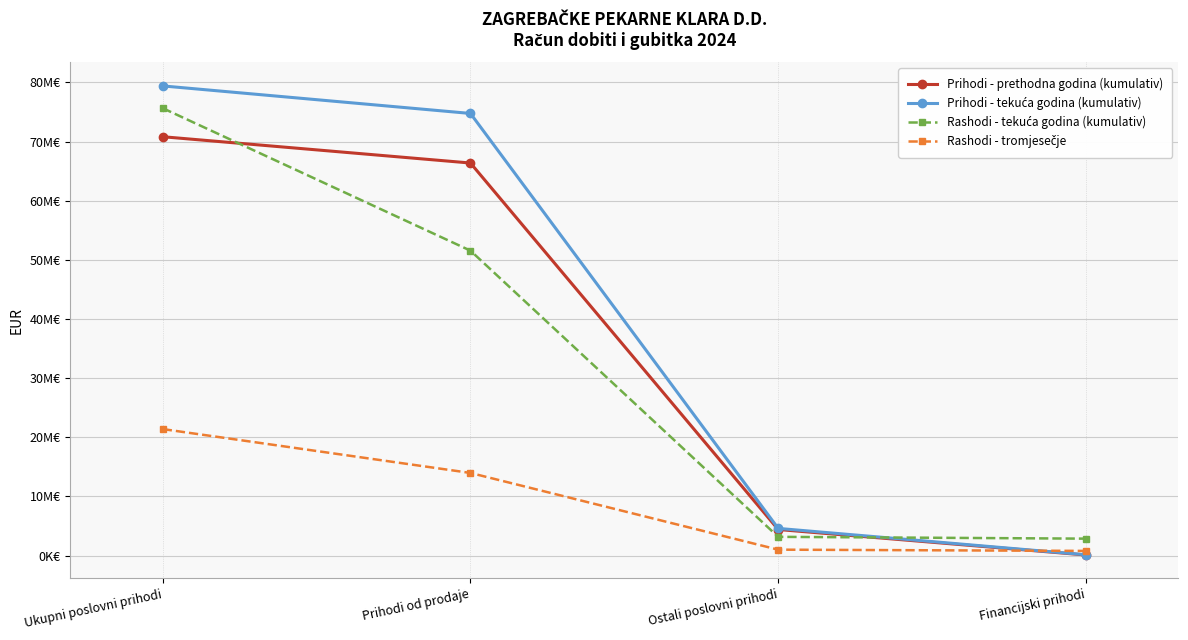

List the labels in order of Prihodi - tekuća godina (kumulativ) value, largest first.

Ukupni poslovni prihodi, Prihodi od prodaje, Ostali poslovni prihodi, Financijski prihodi